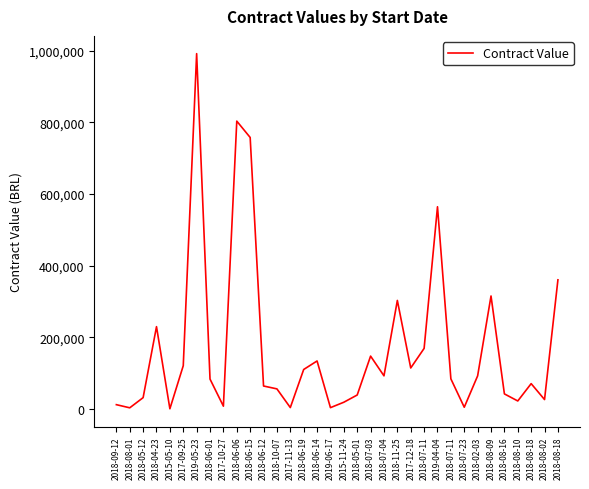

How many lines are shown in the chart?

1